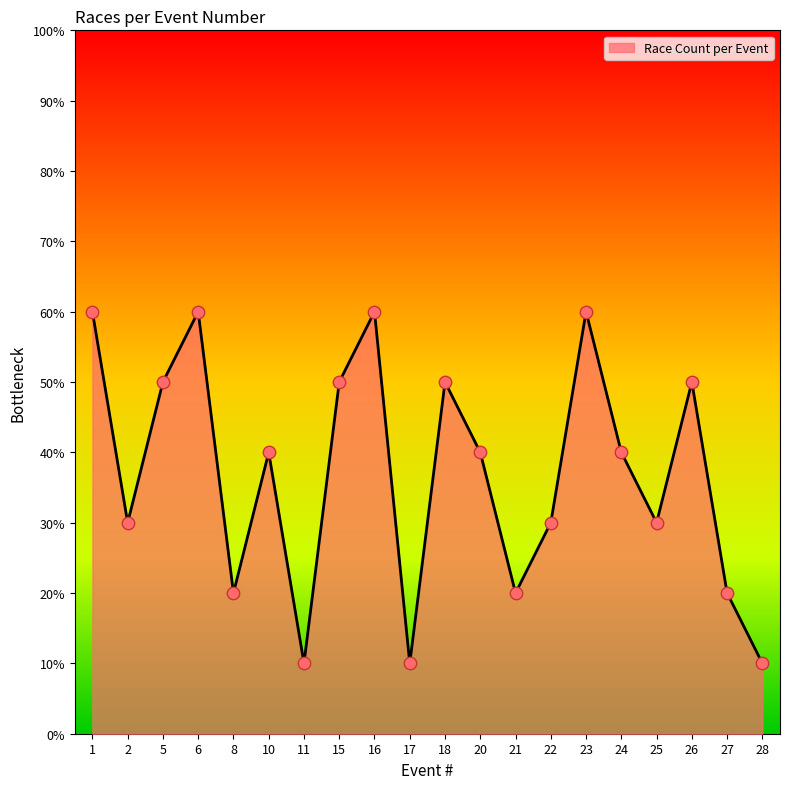

What is the change in value from 15 to 20?

-1